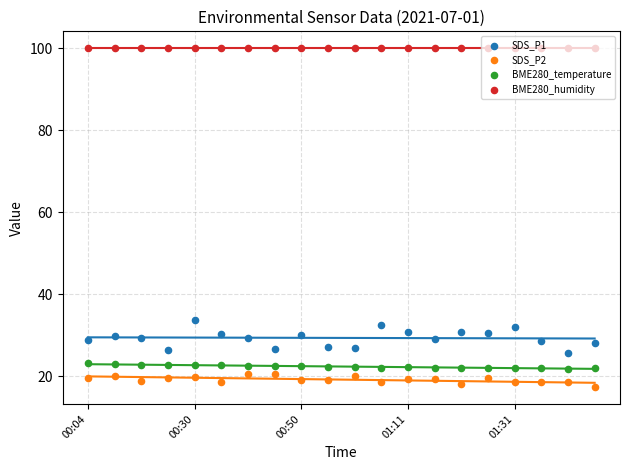

Which series contains the lowest Y value?

SDS_P2